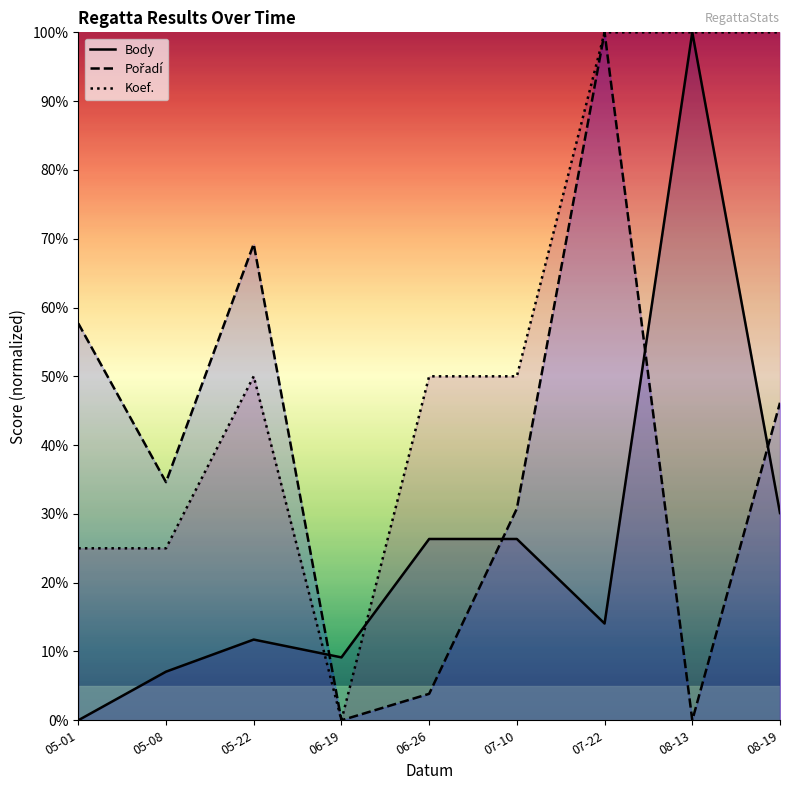

Count the number of categories in the chart.

9